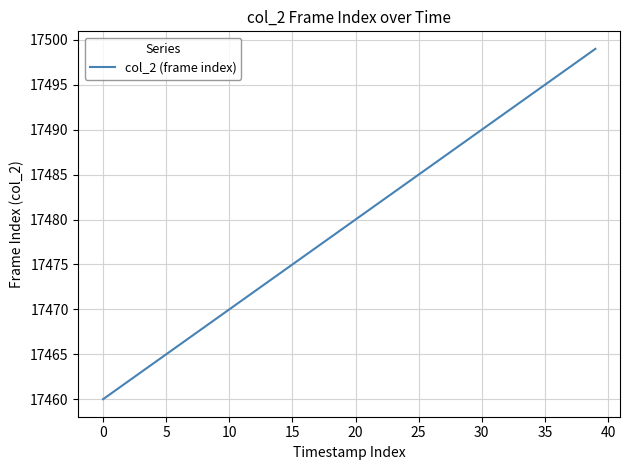

What is the difference between the second highest and minimum values?

38